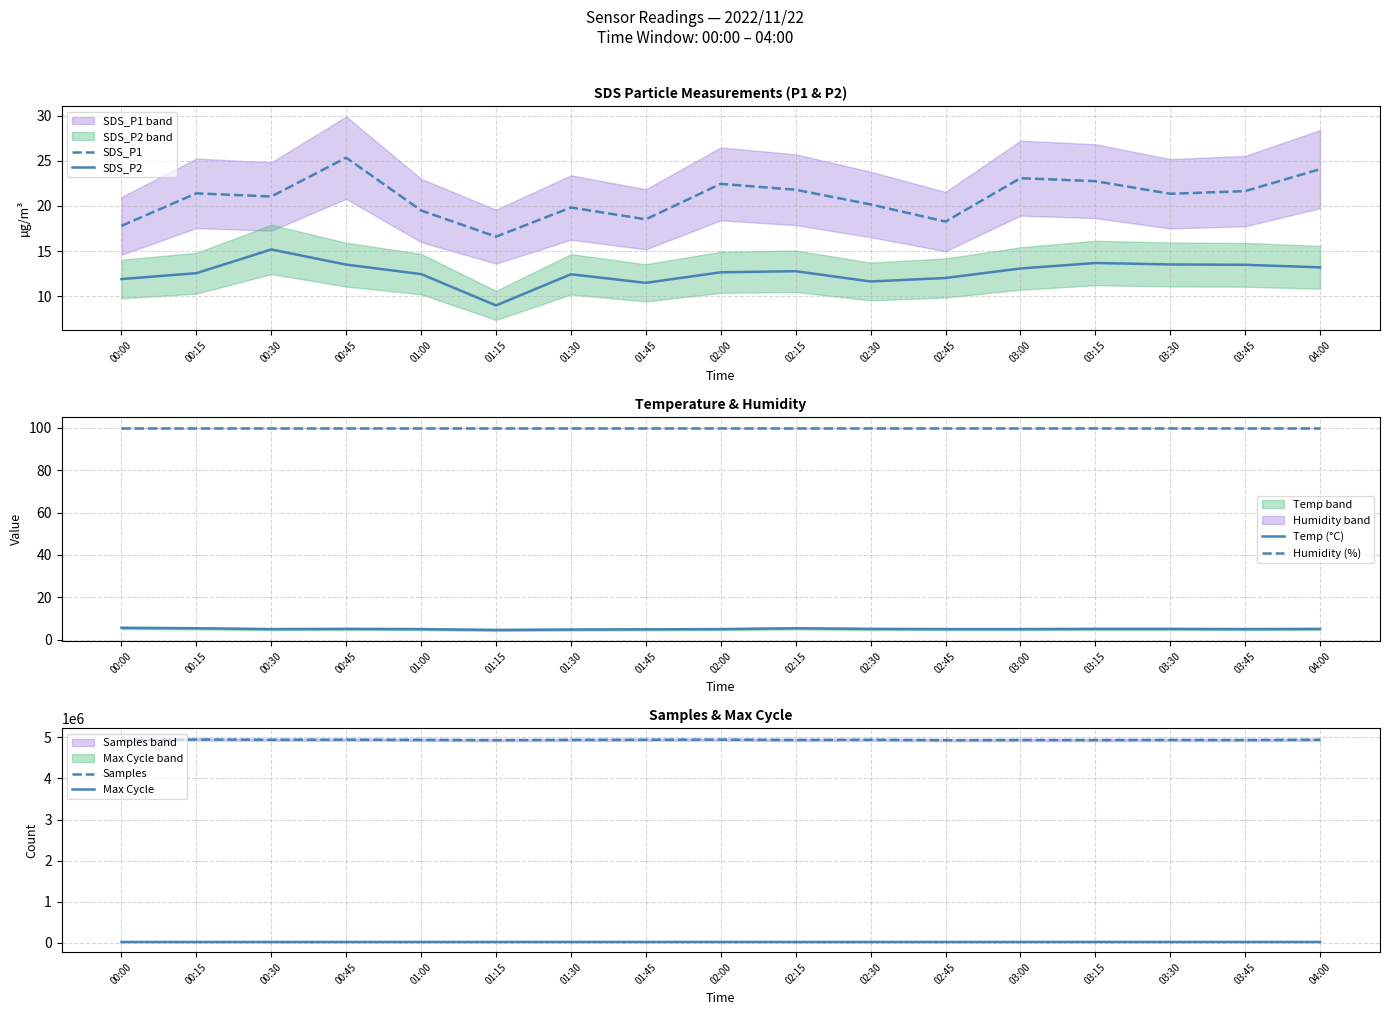

True or false: Humidity (%) and Samples intersect in this chart.

False